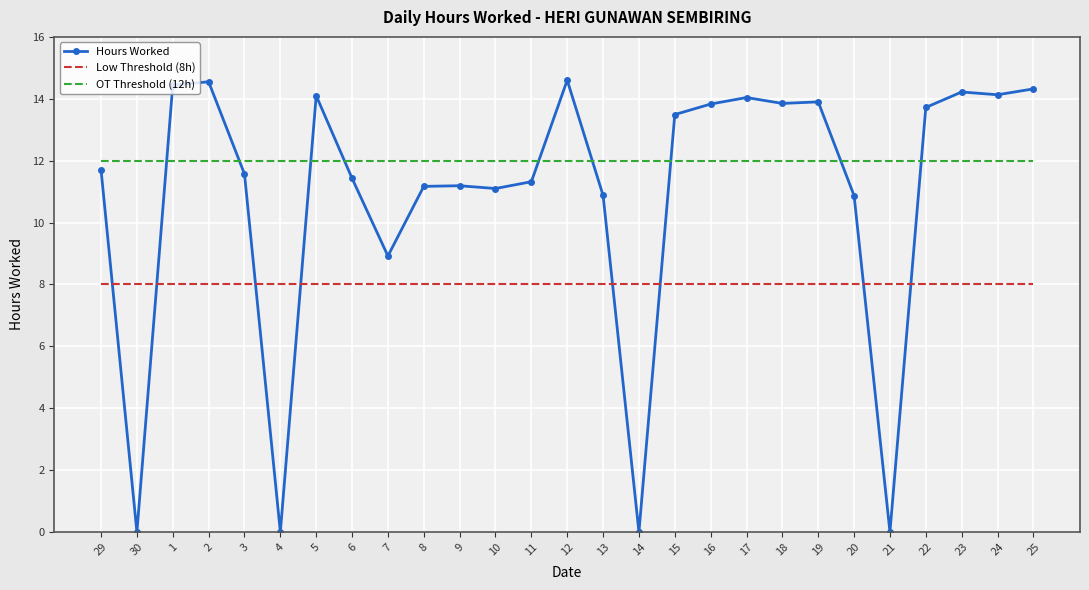

What is the sum of all Low Threshold (8h) values?

216.0